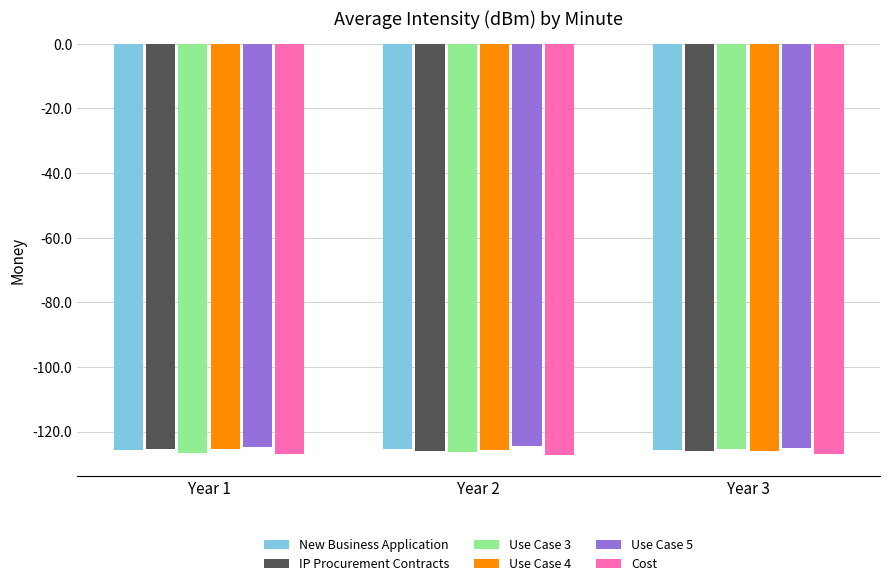

The Cost series shows -202.4 at Year 1. True or false?

False